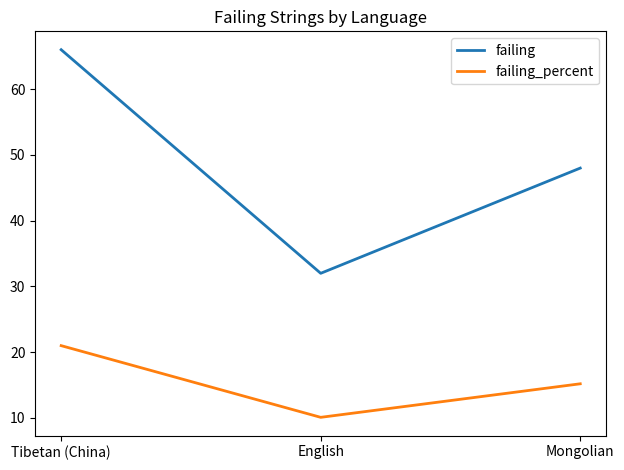

Reading left to right, what are all the values shown in this chart?

failing: Tibetan (China)=66.0	English=32.0	Mongolian=48.0
failing_percent: Tibetan (China)=21.0	English=10.1	Mongolian=15.2